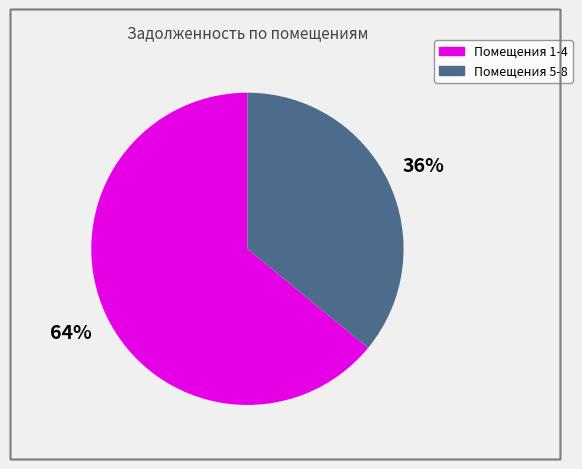

Is there a majority slice in this chart?

Yes